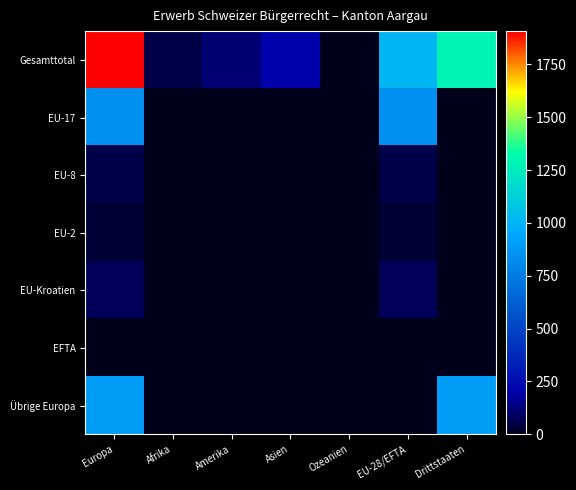

Which category has the lowest value across all series?

Afrika